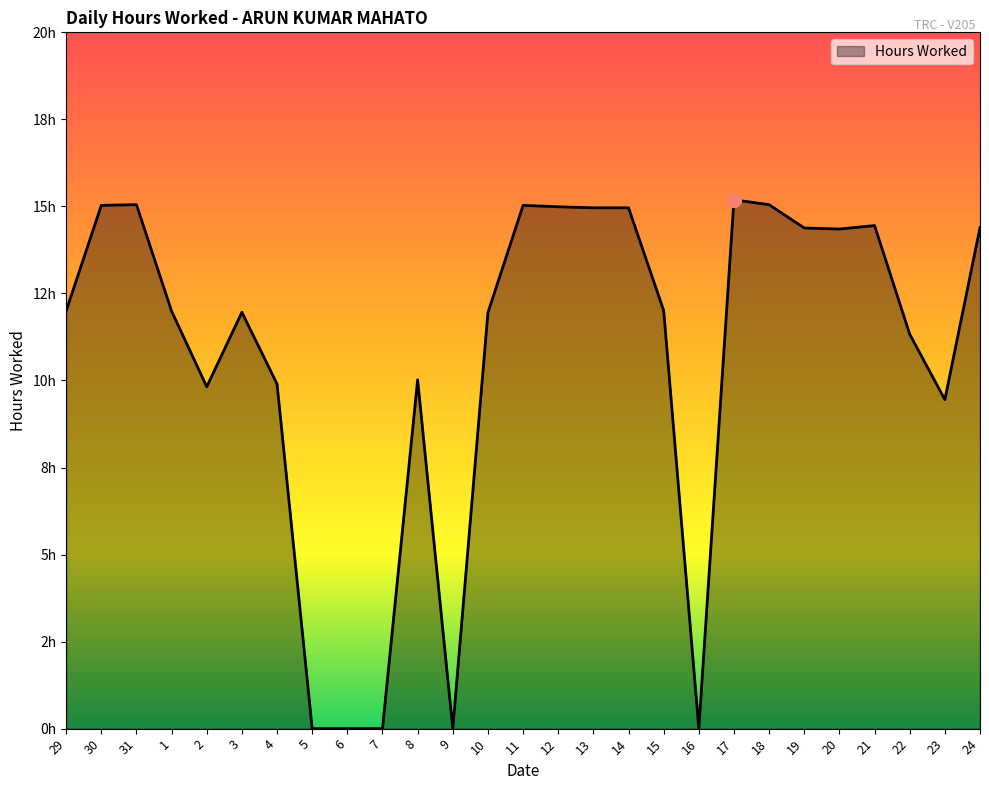

The chart shows a value of 0.0 at 5. True or false?

True